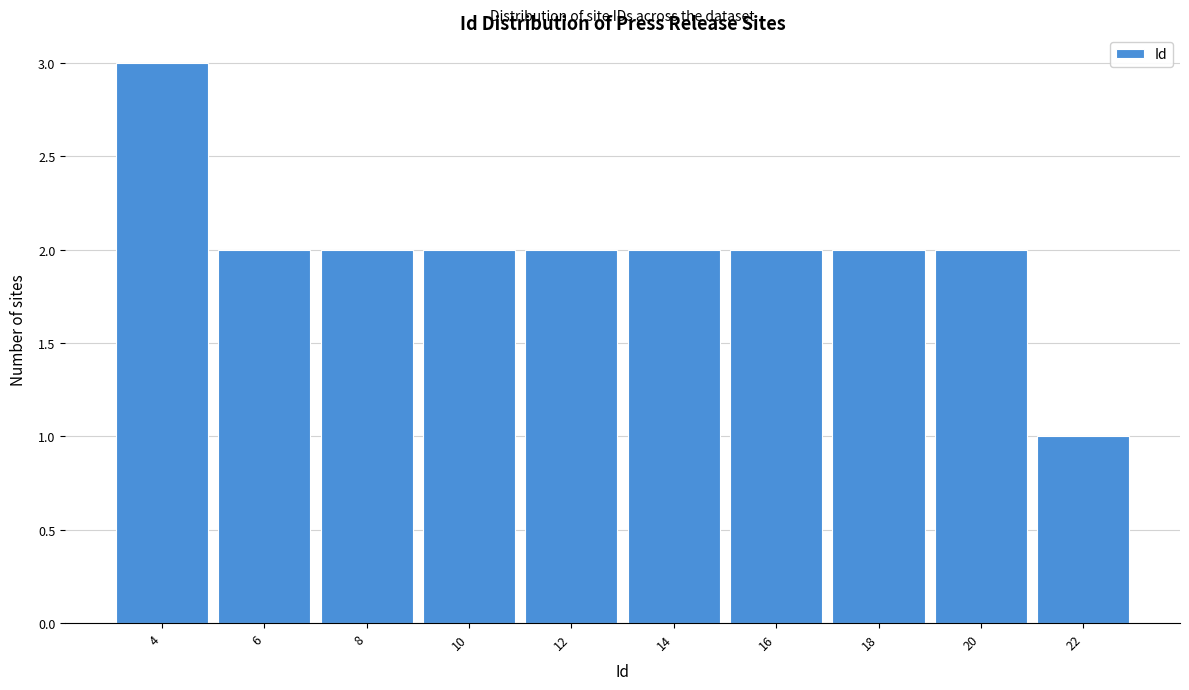

Reading left to right, list all the values displayed in this chart.

4=3	6=2	8=2	10=2	12=2	14=2	16=2	18=2	20=2	22=1